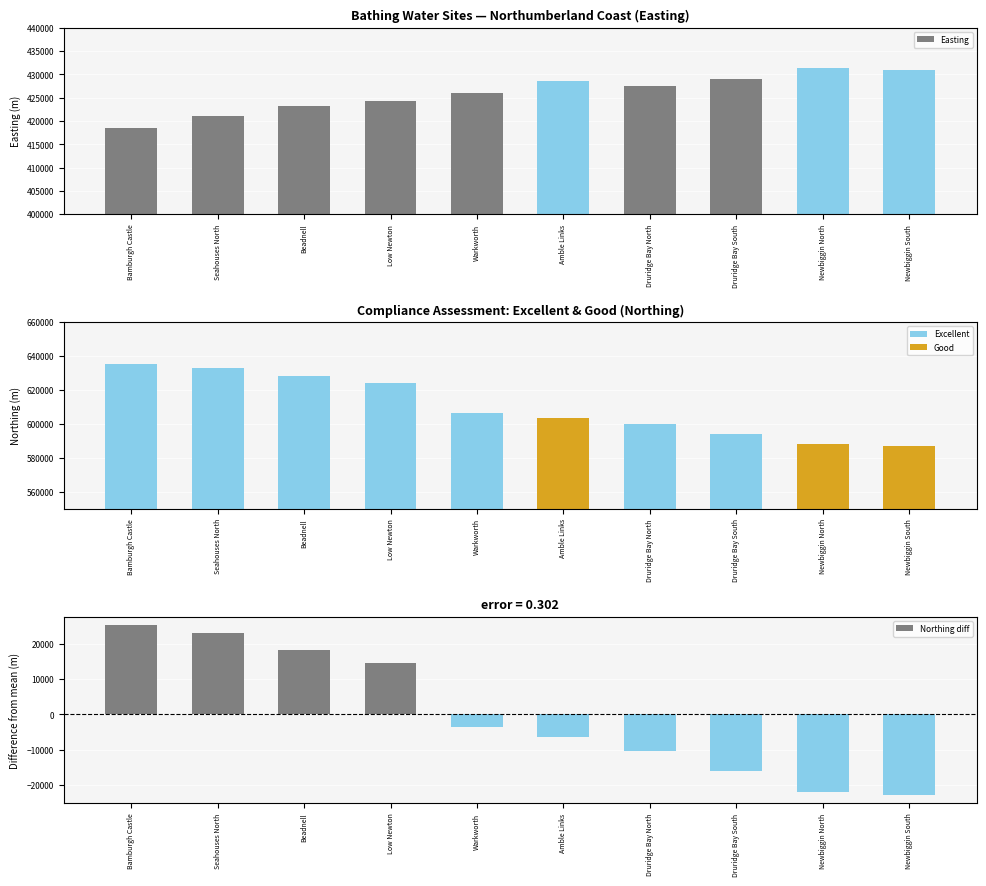

Which has a higher value, Newbiggin South or Newbiggin North?

Newbiggin North